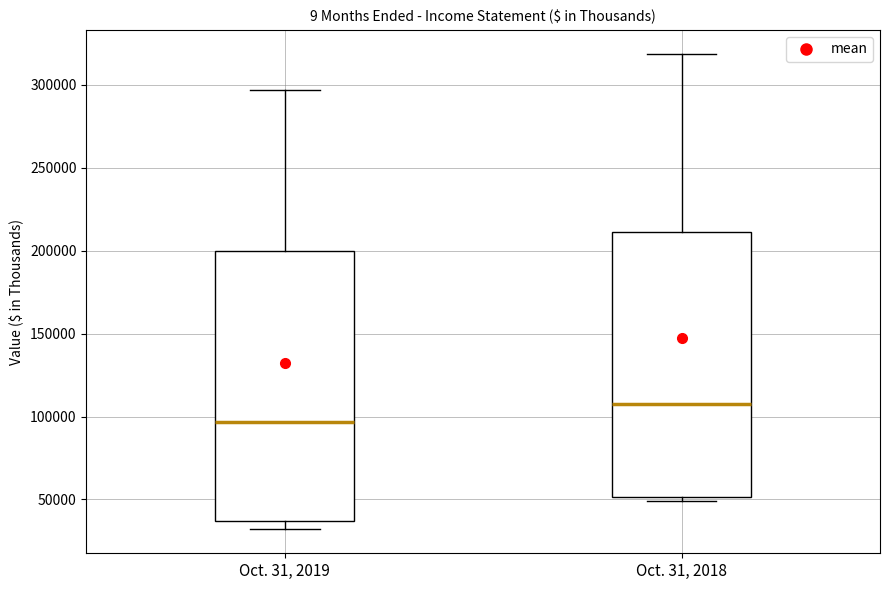

Which box's median line is the highest?

Oct. 31, 2018